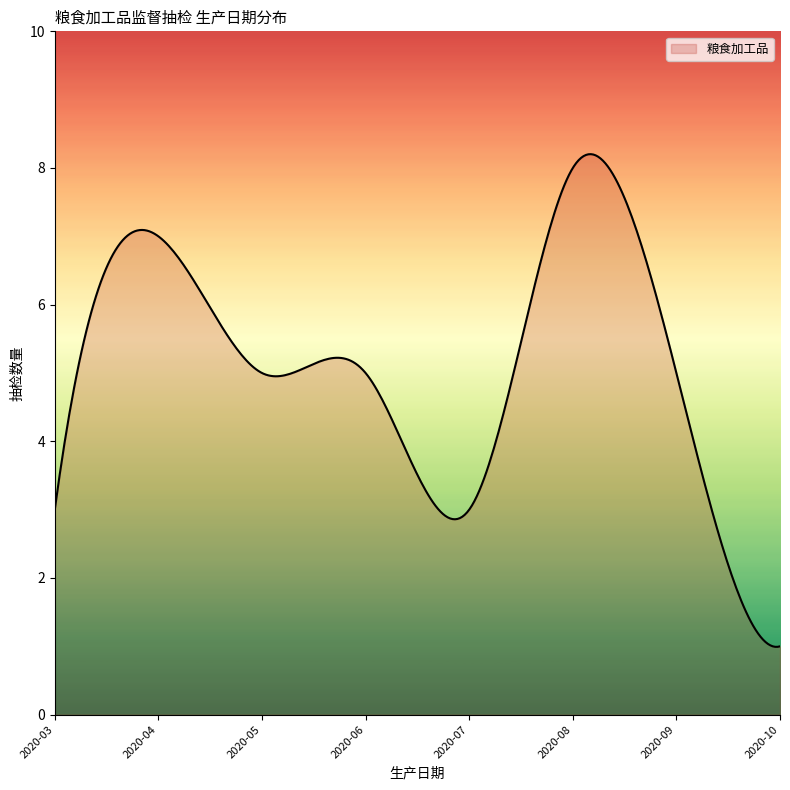

What is the greatest value displayed?

8.2